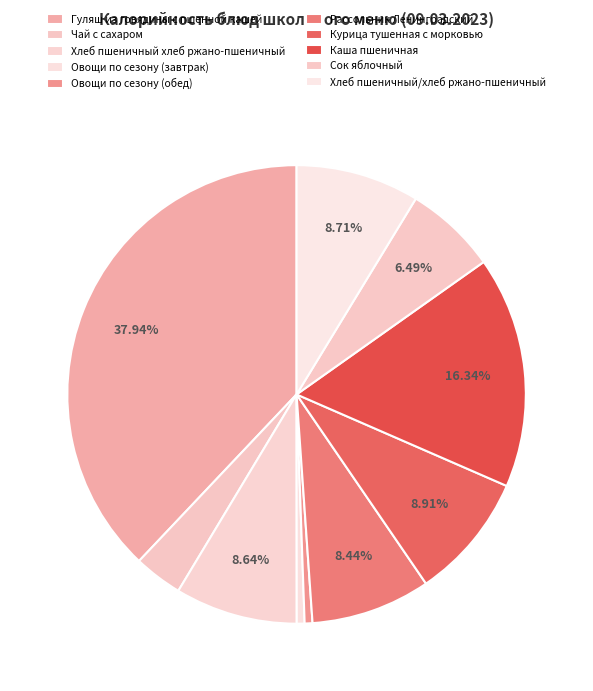

To the nearest percent, what portion does Овощи по сезону (обед) represent?

1%